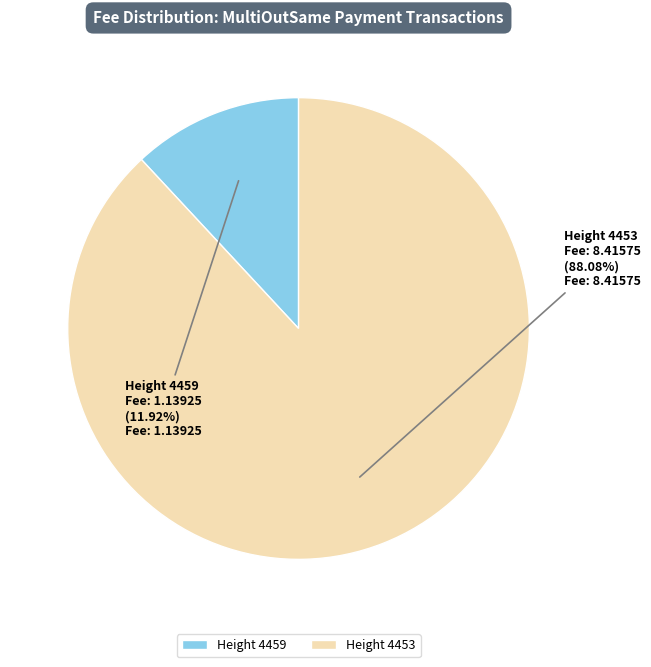

Combined, do Height 4453 and Height 4459 account for over 50%?

Yes